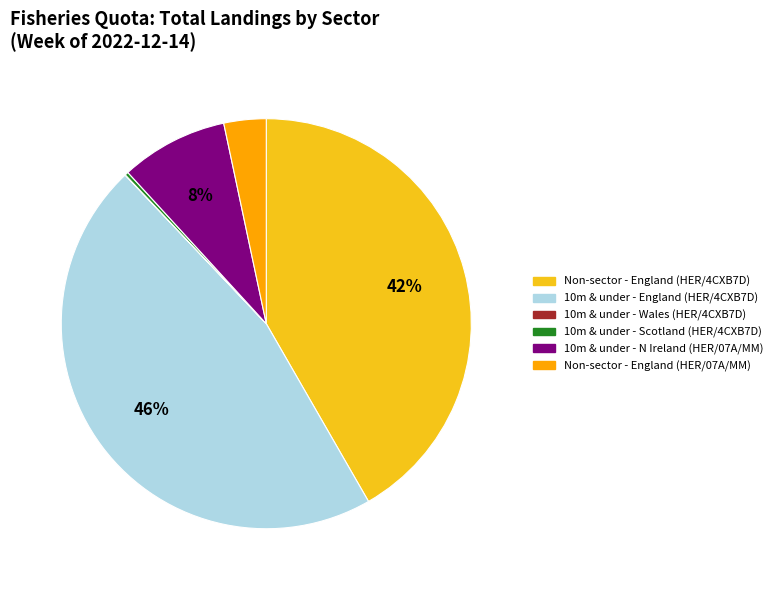

Is there any slice that represents more than half of the pie?

No